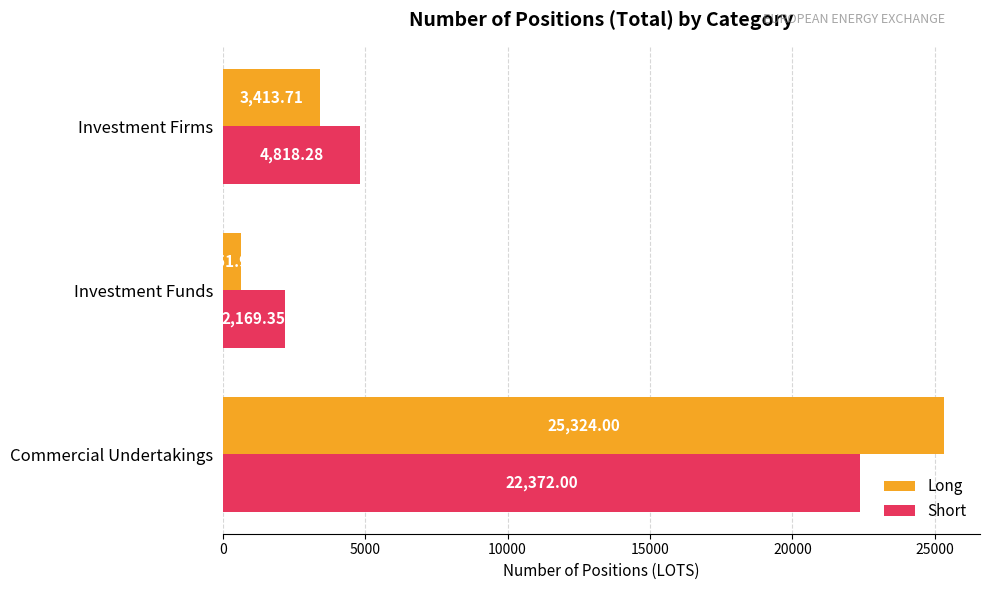

At which category does the chart reach its minimum across all series?

Investment Funds